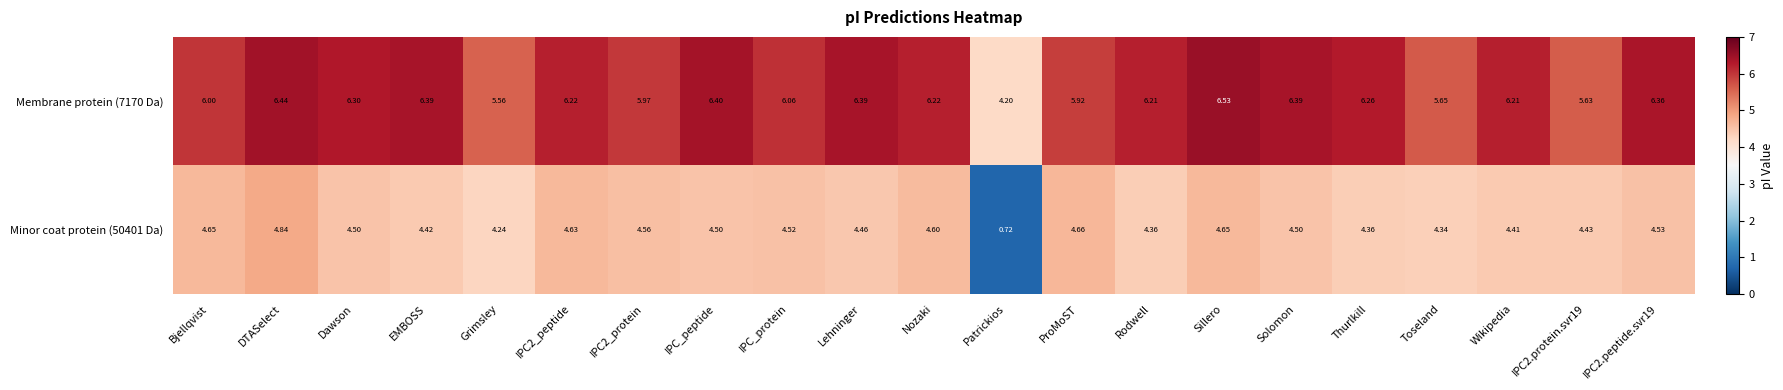

At which label is Minor coat protein (50401 Da) closest to 2?

Patrickios